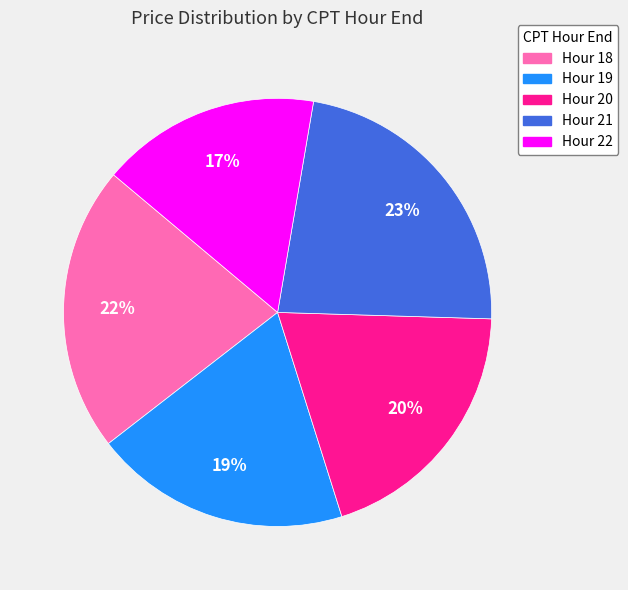

Which category has the smallest portion of the pie?

Hour 22